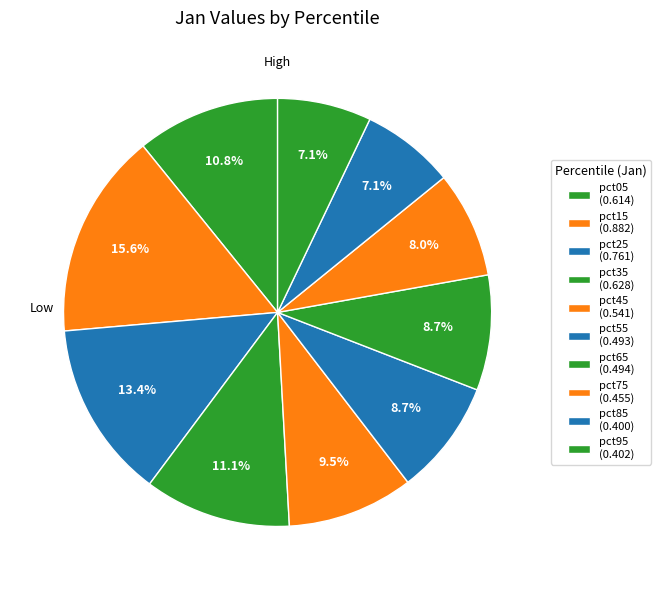

Does any single category account for the majority?

No